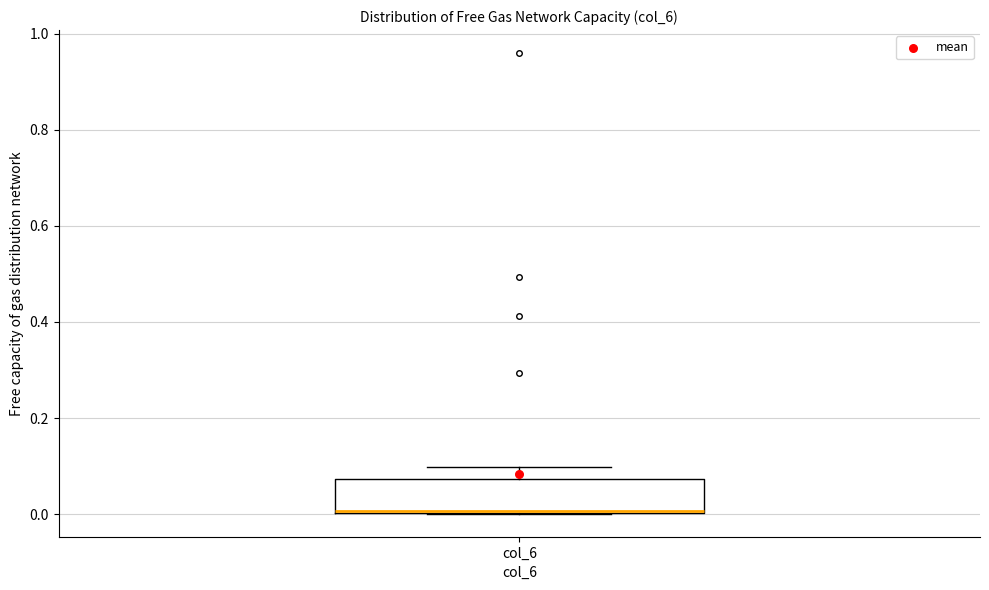

Read this box plot against the y-axis: the position of the median line, the range covered by the box, and the ends of both whiskers. The values are not printed on the chart, so give them approximately, as read against the axis.

median 0.00 (drawn on the box's lower edge), box 0.00 to 0.08, whiskers 0.00 to 0.10